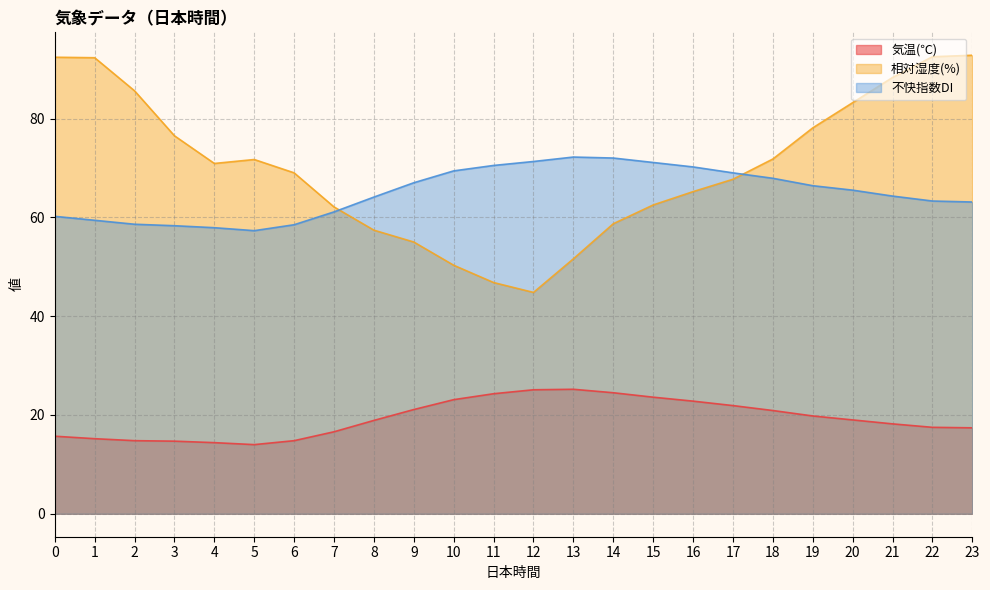

The 相対湿度(%) series shows 129.1 at 0. True or false?

False